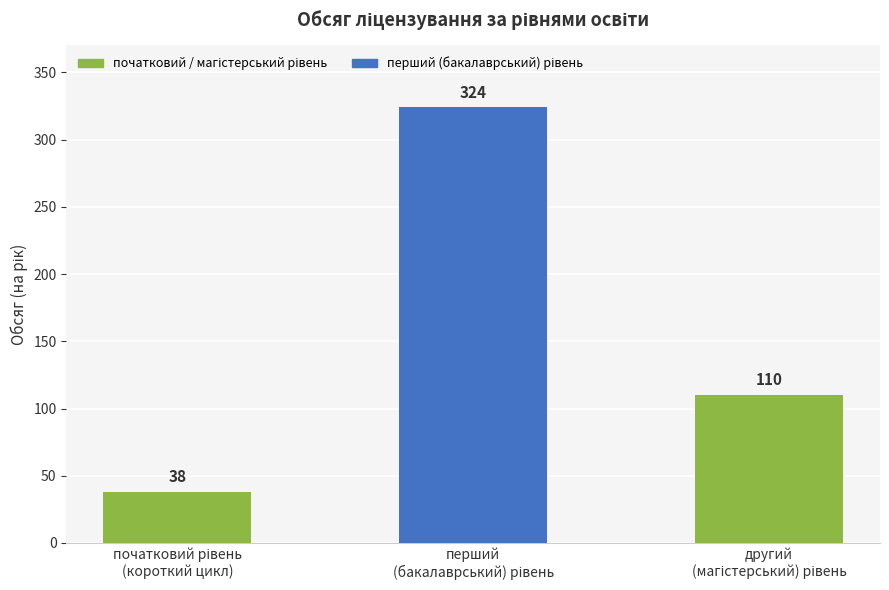

What is the difference between the maximum and minimum values?

286